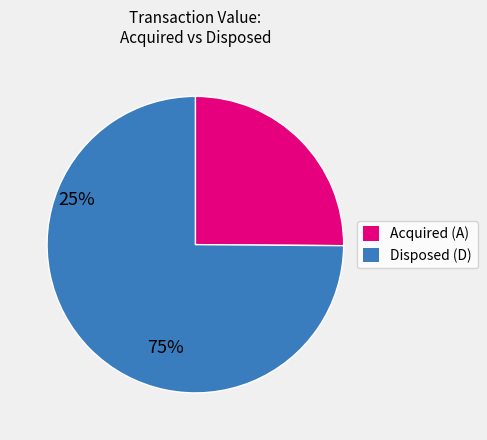

Does any single category account for the majority?

Yes